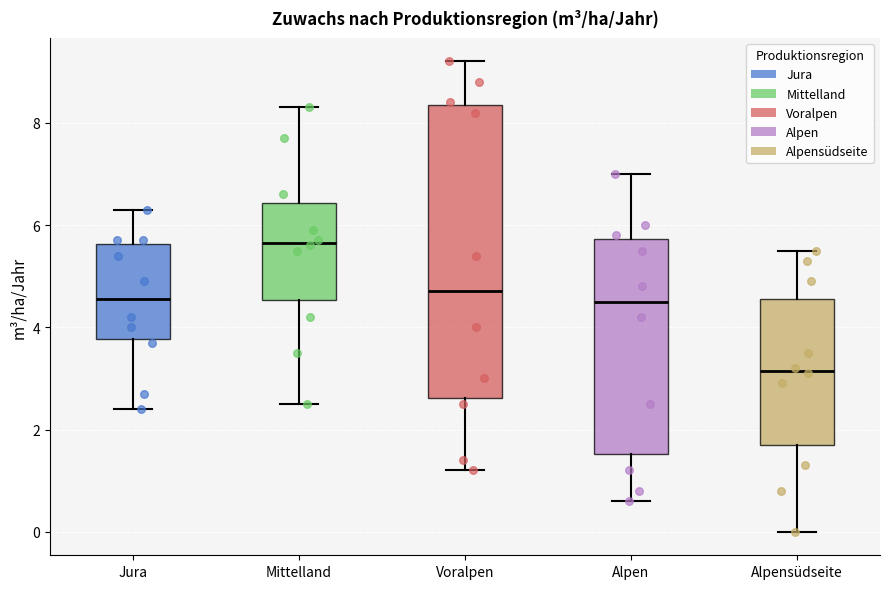

Where does the lower whisker of the box for Jura end on the y-axis? The values are not printed on the chart, so give them approximately, as read against the axis.

2.4